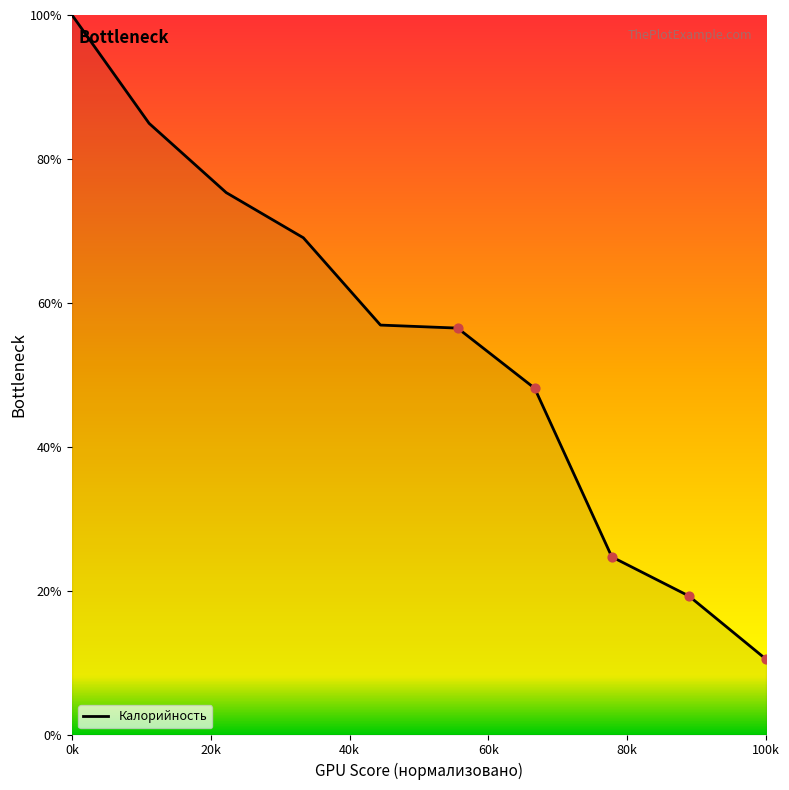

What is the maximum value shown in the chart?

100.0